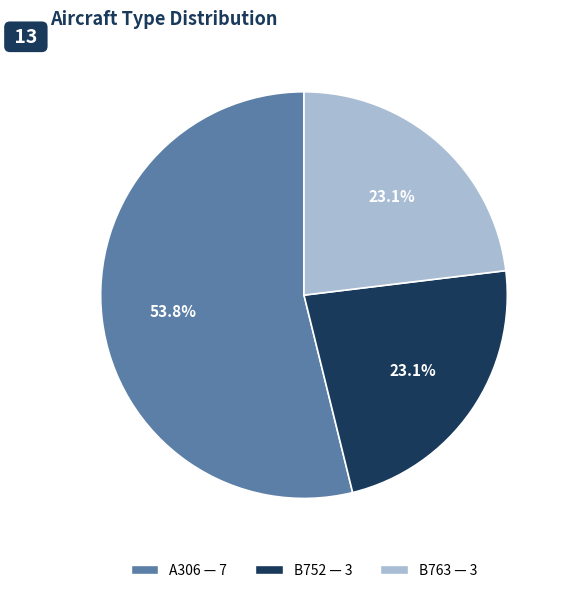

True or false: B752 accounts for 23% of the total.

True